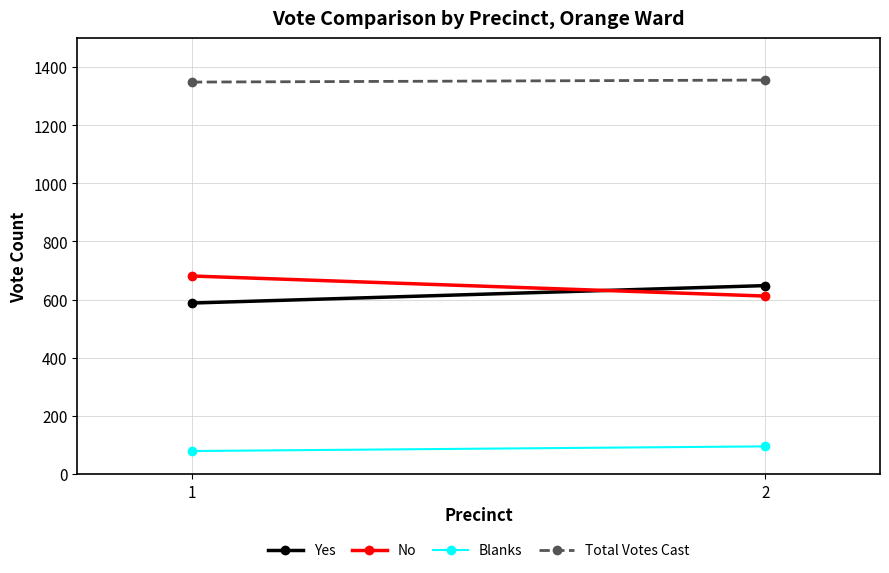

What is the difference between the highest and lowest values at 2?

1260